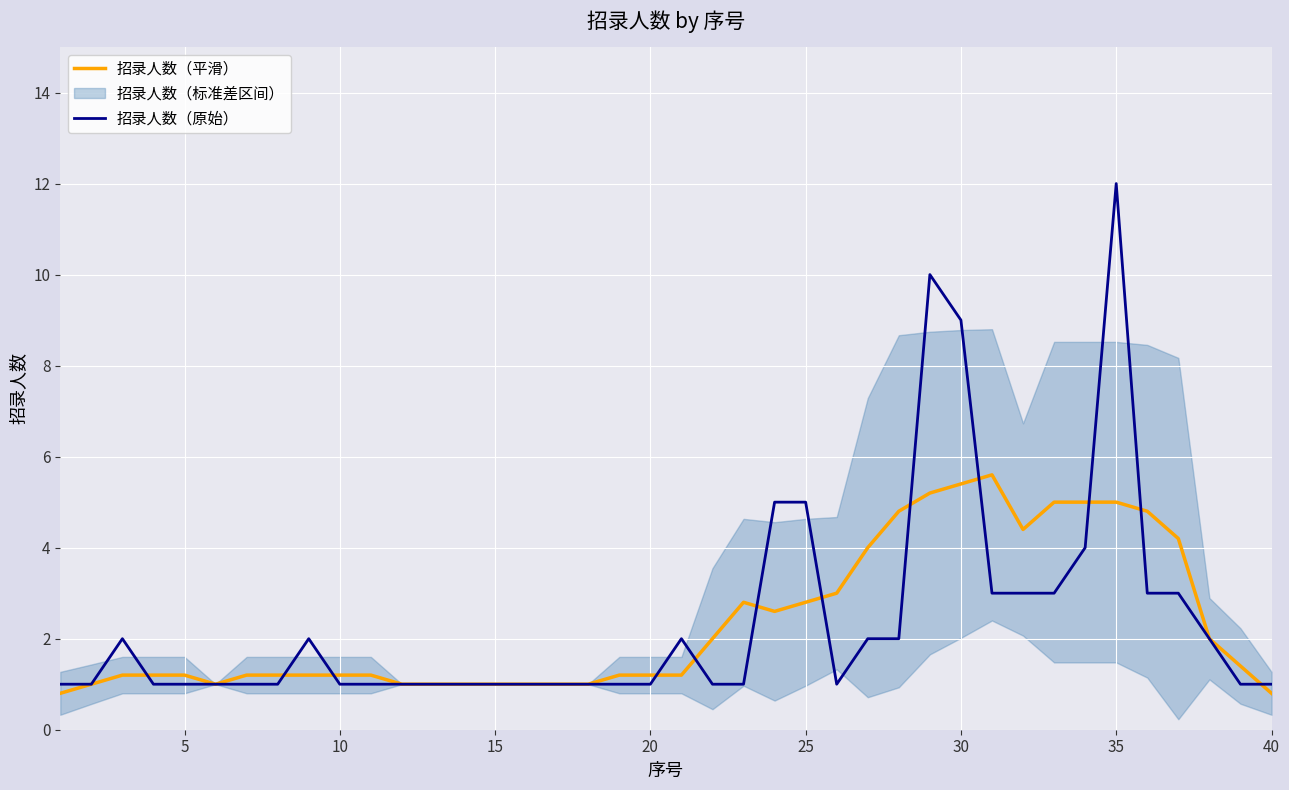

In 招录人数（原始）, how many points are lower than both neighbors (excluding endpoints)?

1